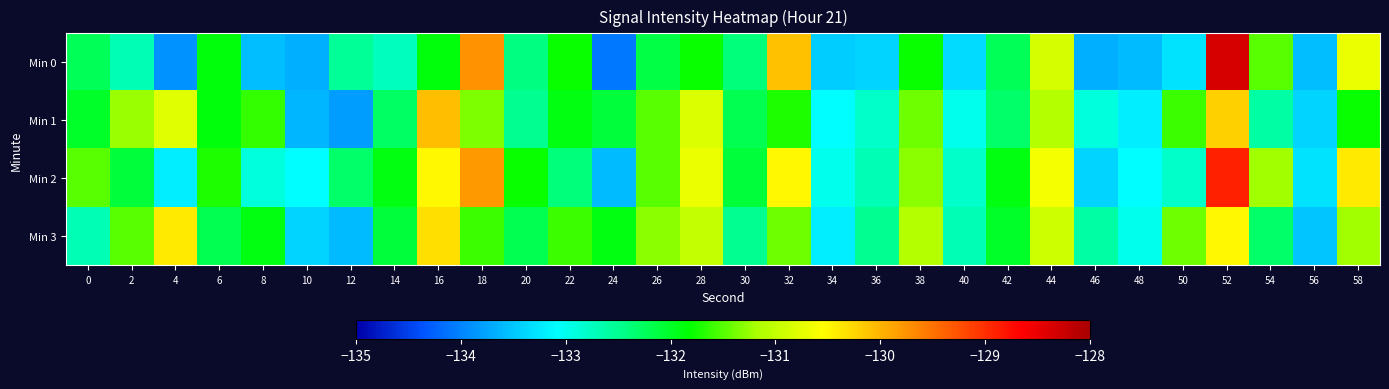

What is the total value across all series at 8?

-530.0